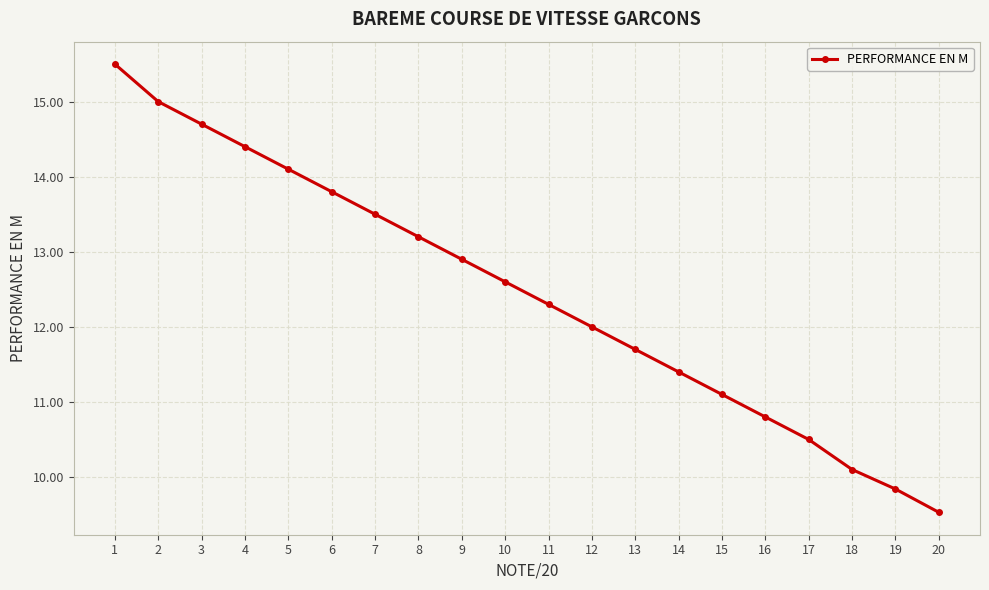

What is the maximum value shown in the chart?

15.5